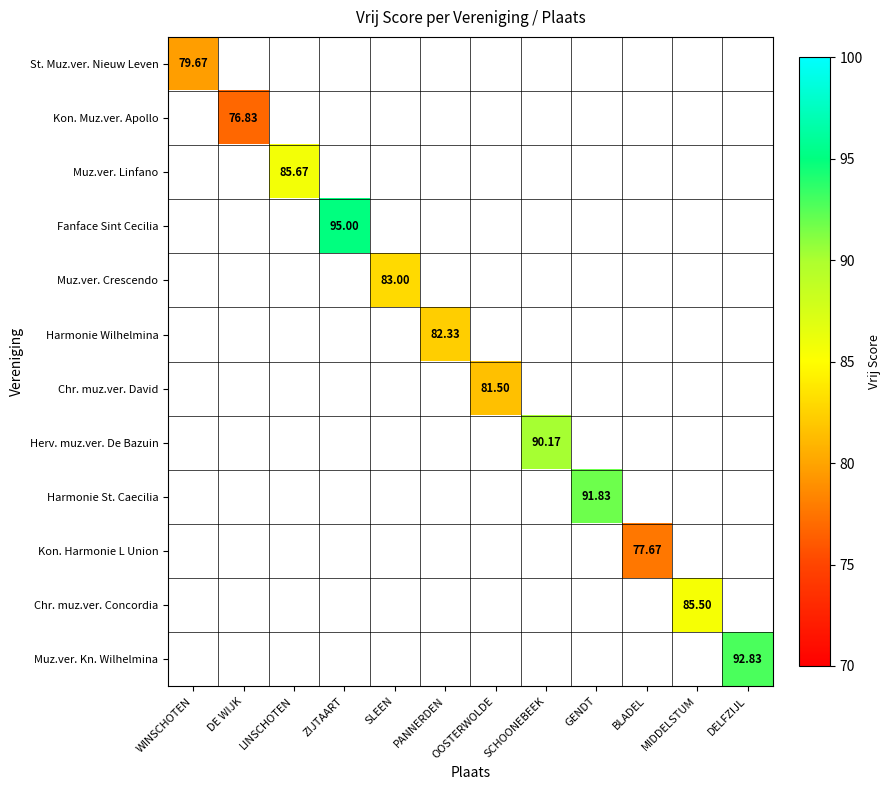

What is the minimum value shown in the chart?

76.8